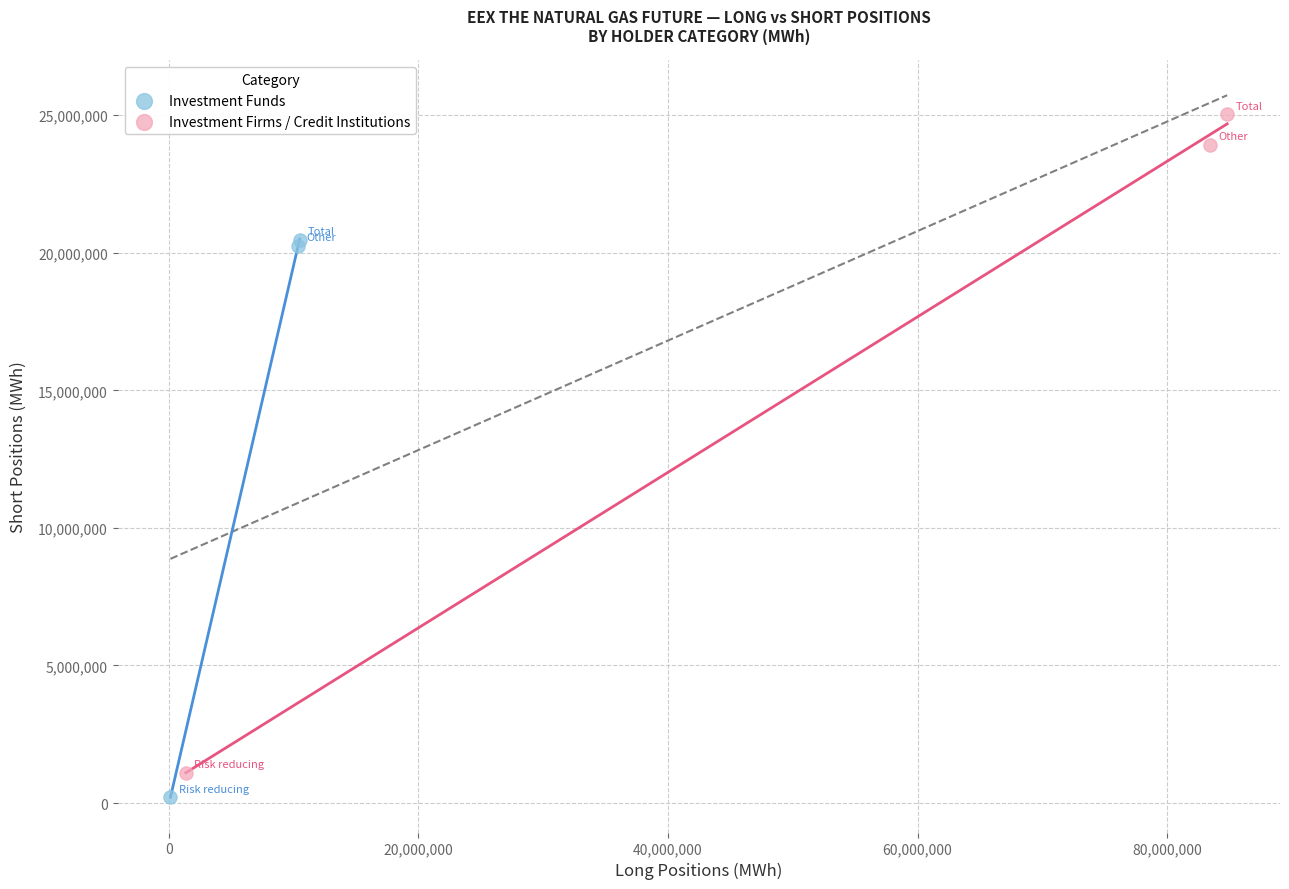

What are all the series names shown in the legend?

Investment Funds, Investment Firms / Credit Institutions